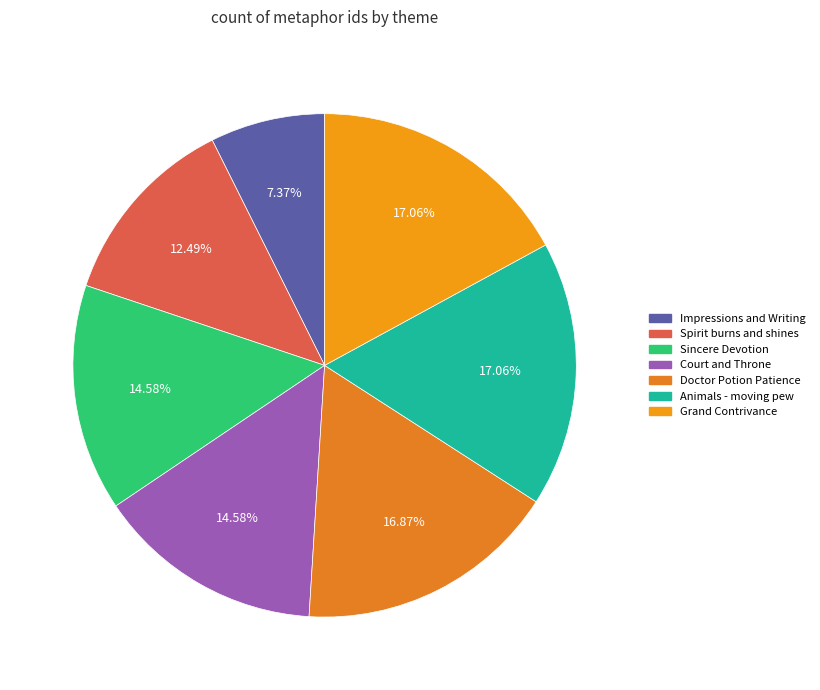

How many segments does this pie chart have?

7